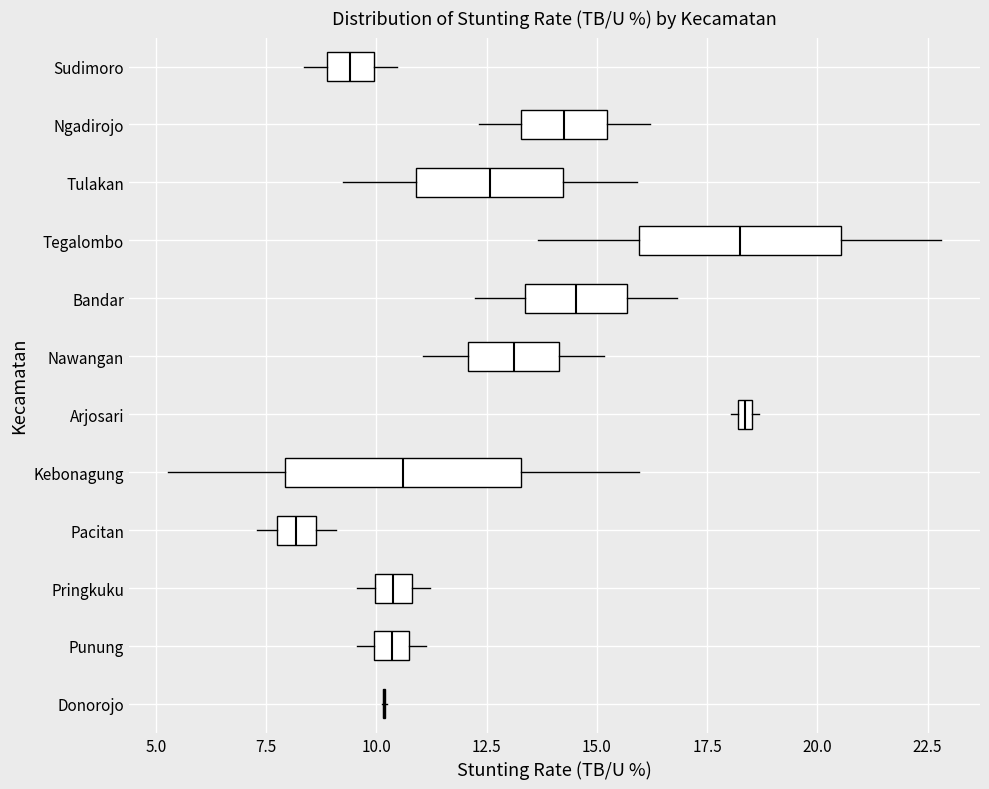

Where does the left whisker of the box for Nawangan end on the x-axis? The values are not printed on the chart, so give them approximately, as read against the axis.

11.0